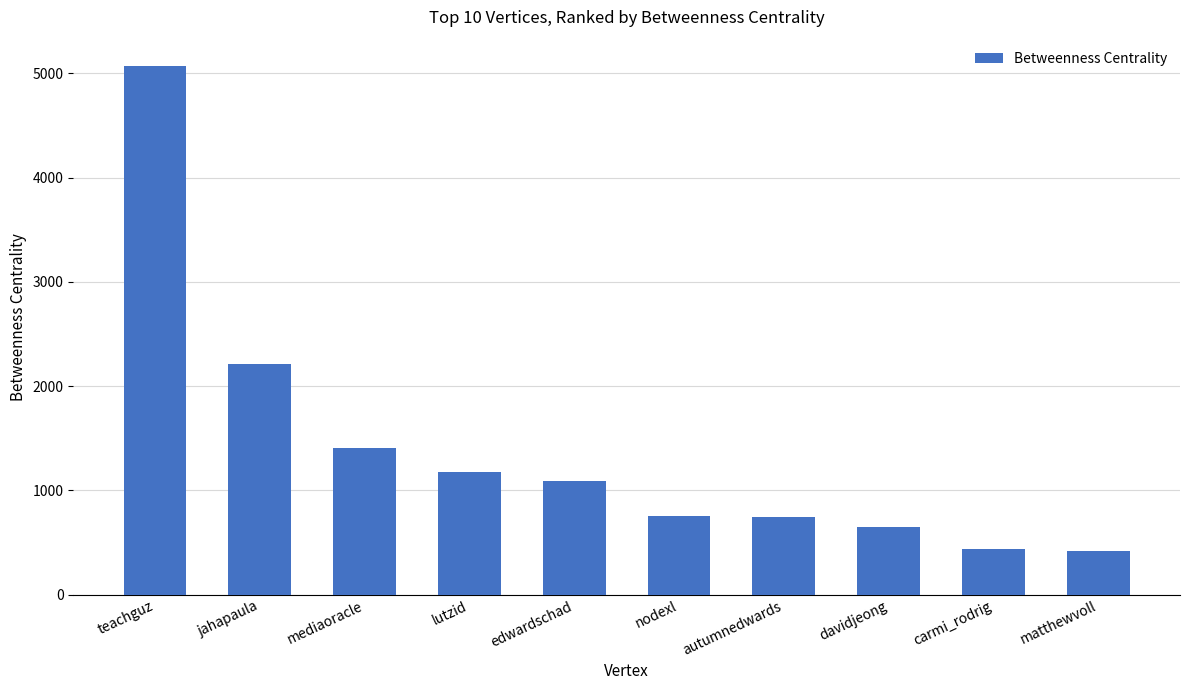

Does the chart contain any negative values?

No